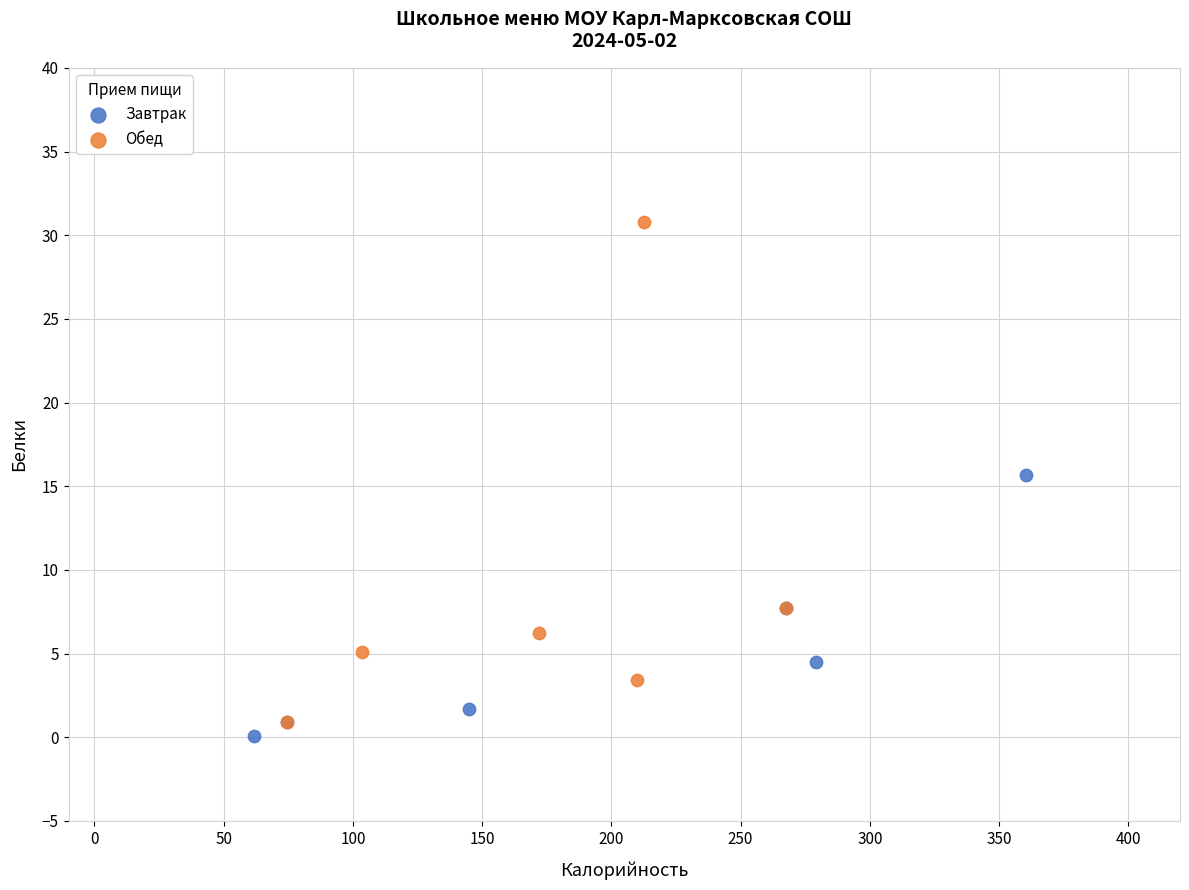

Which series has the largest Y range (max minus min)?

Обед